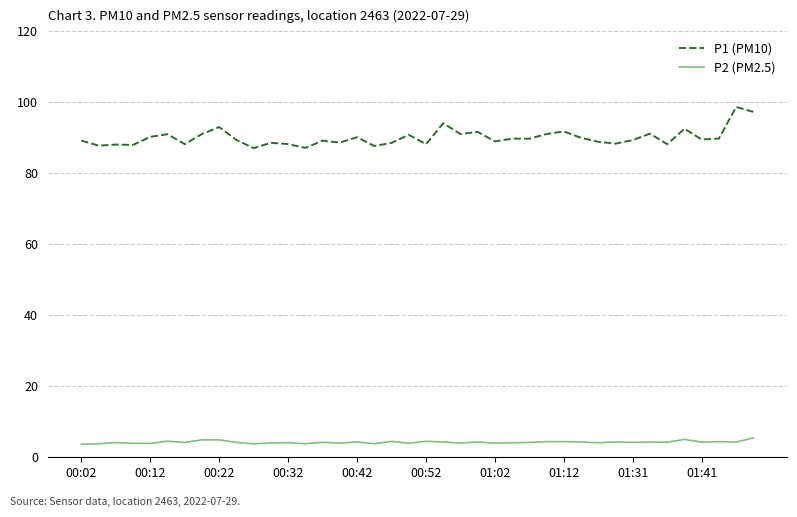

What is the maximum value for P2 (PM2.5)?

5.5